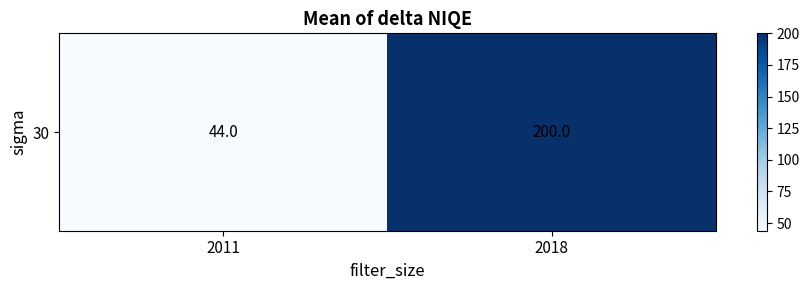

What is the ratio of the value at 2011 to the value at 2018?

0.2